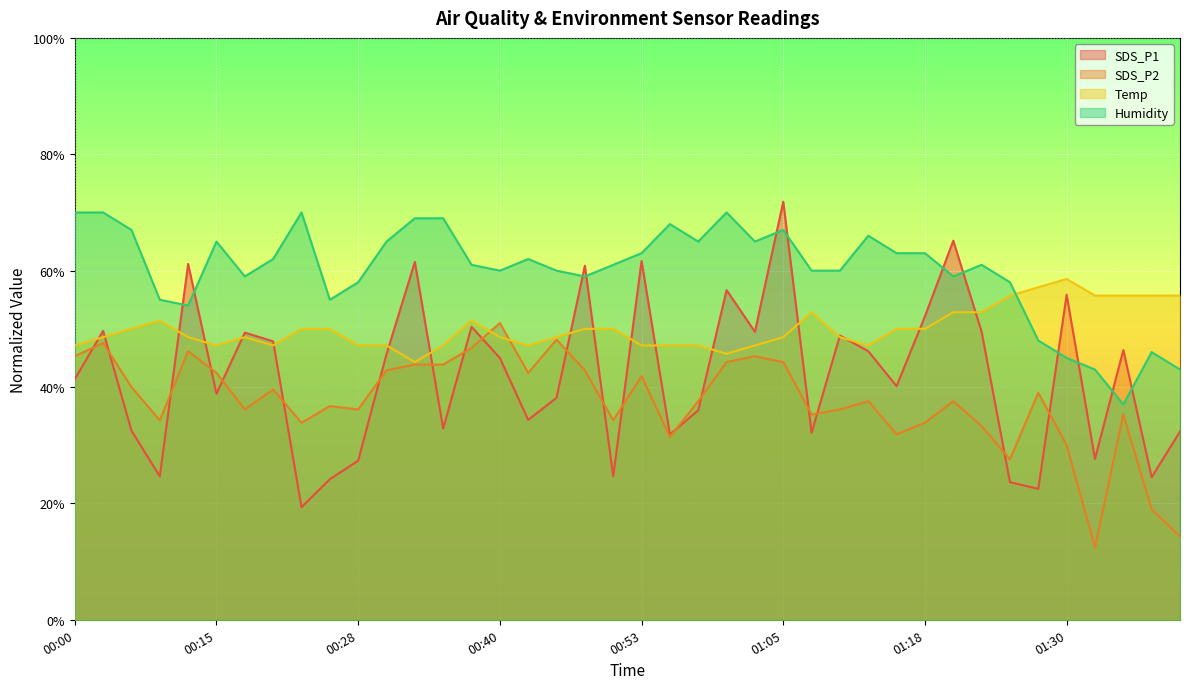

The value of SDS_P1 at 01:35 is 62.6. True or false?

False